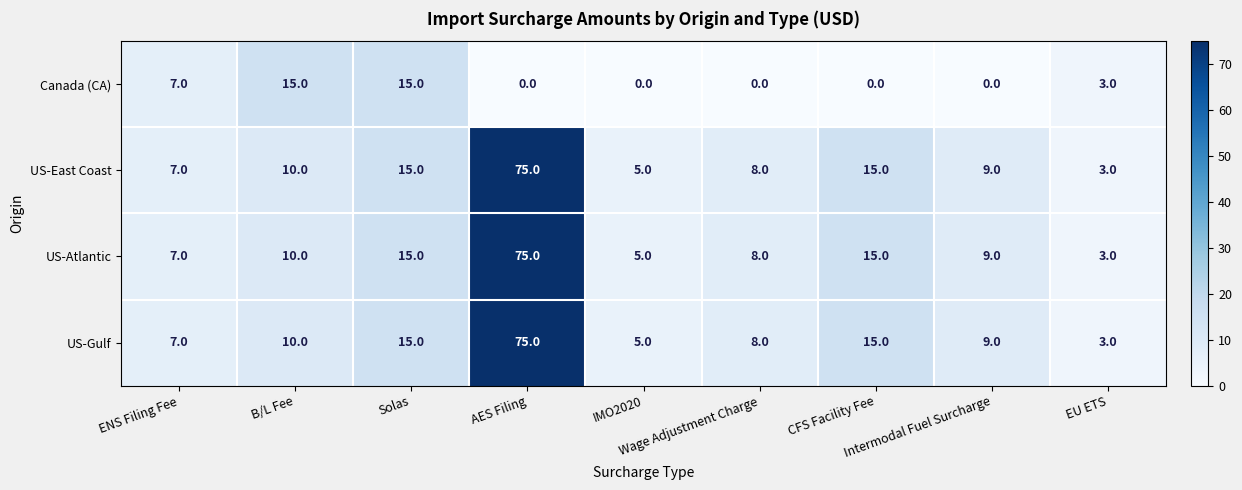

What is the greatest value displayed?

75